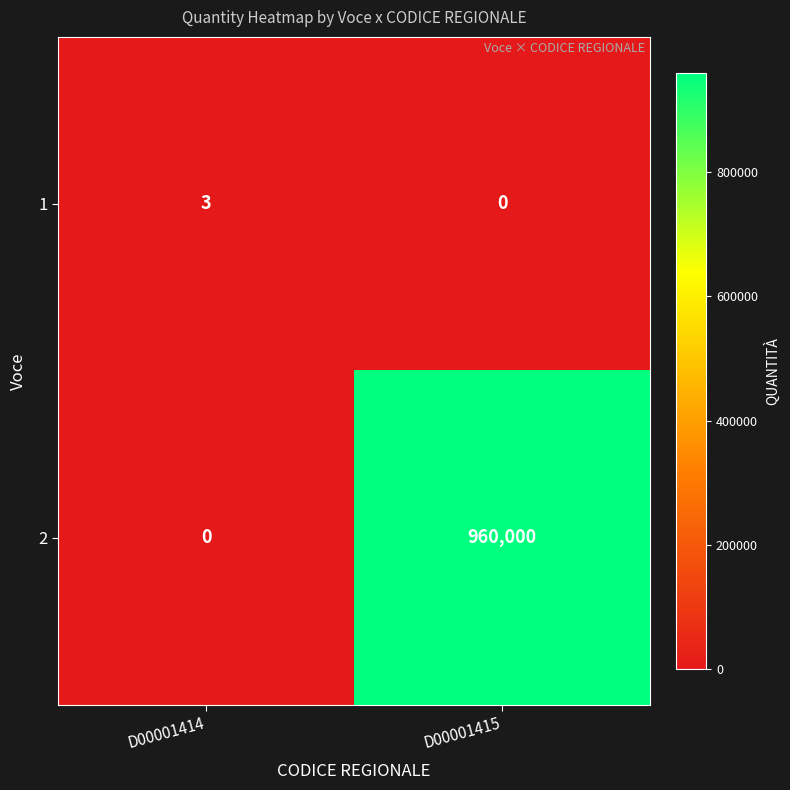

What is the difference between the 1 values at D00001414 and D00001415?

3